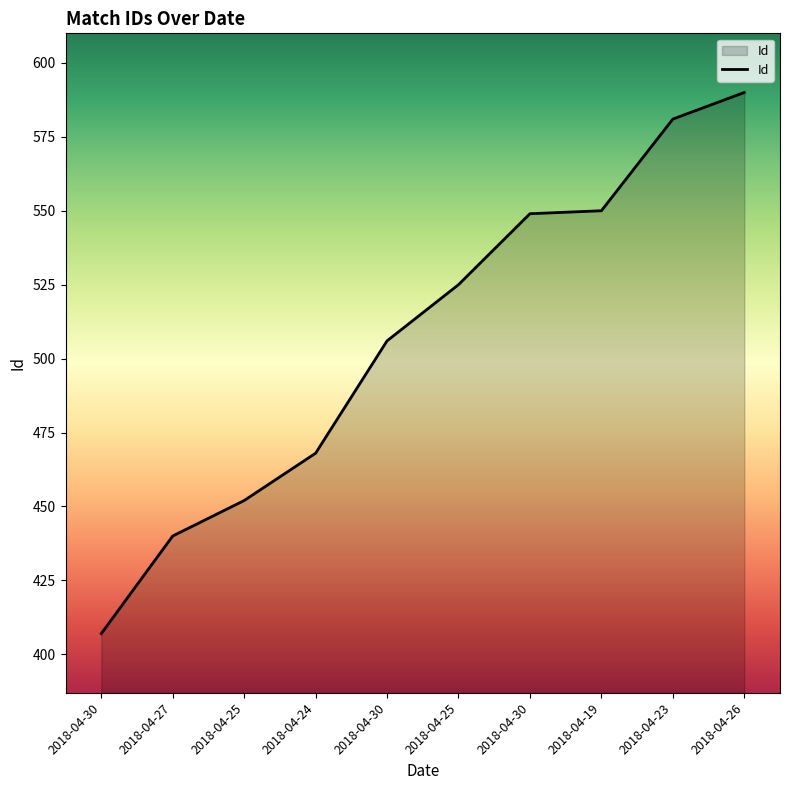

Is it true that the value at 2018-04-25 is 525?

True